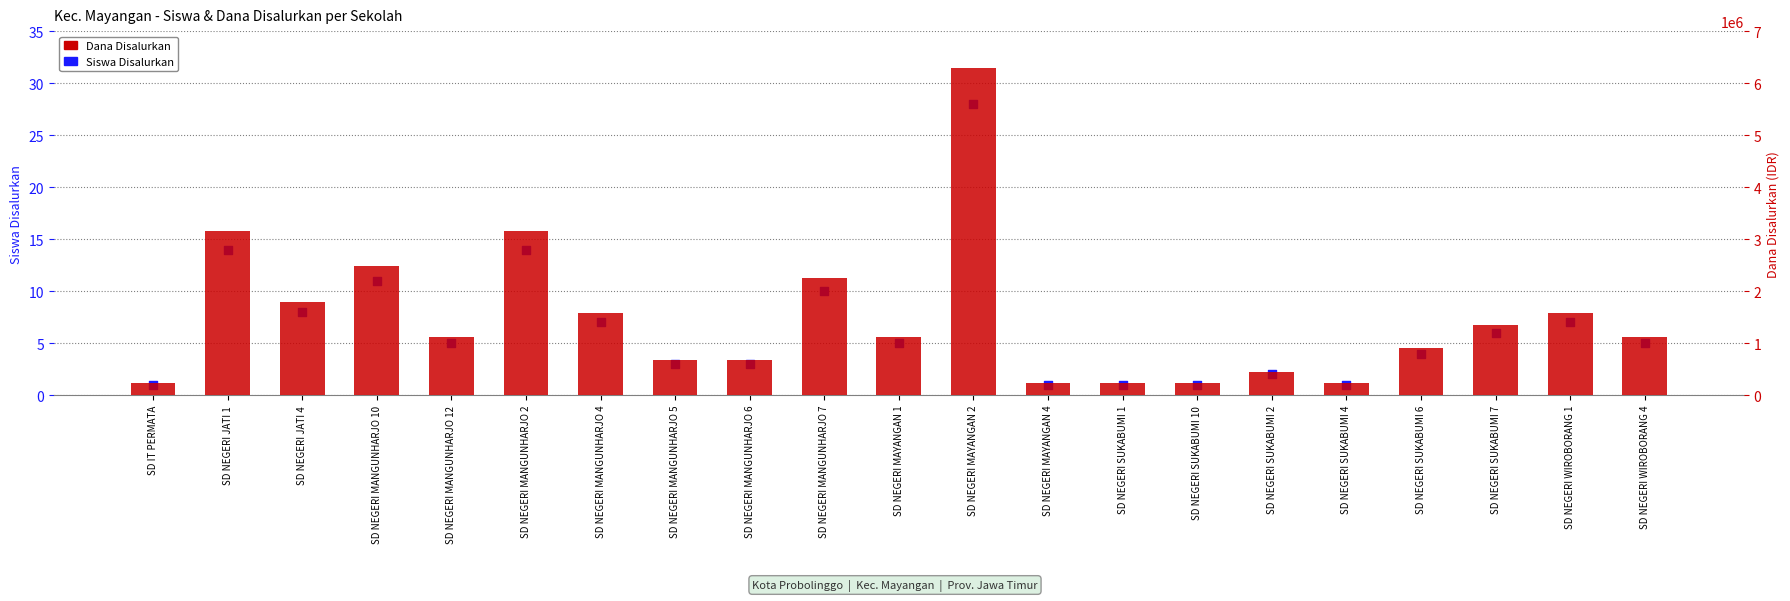

Which series has the widest spread of Y values?

Dana Disalurkan